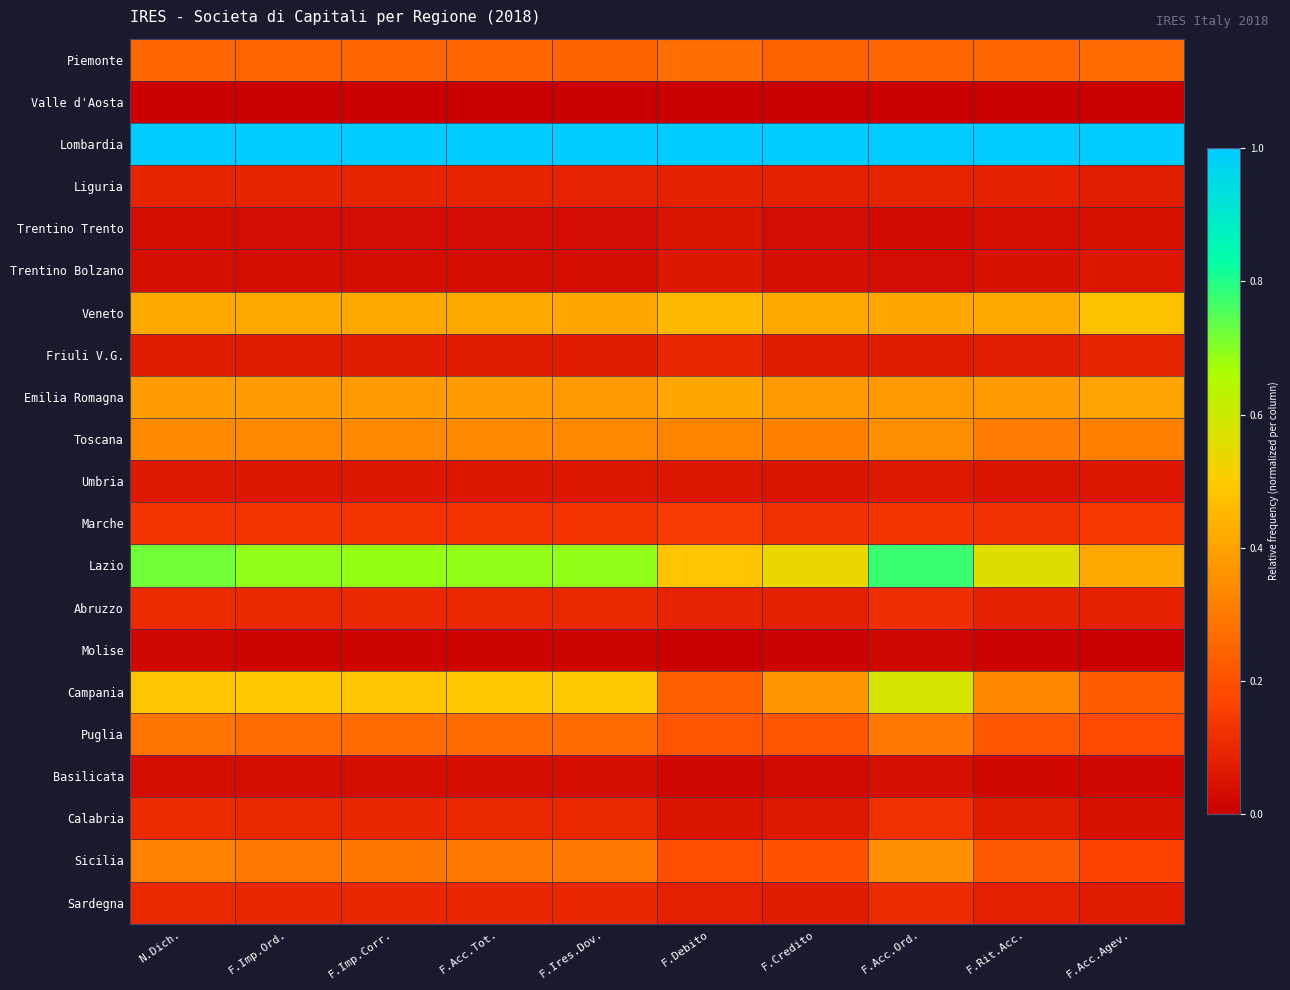

At how many categories does at least one series exceed 0?

10